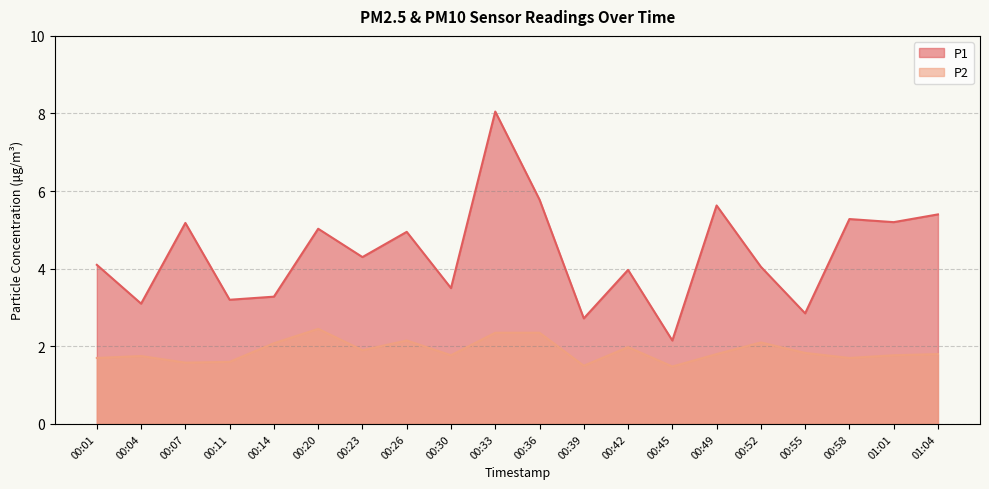

What is the greatest value displayed?

8.1